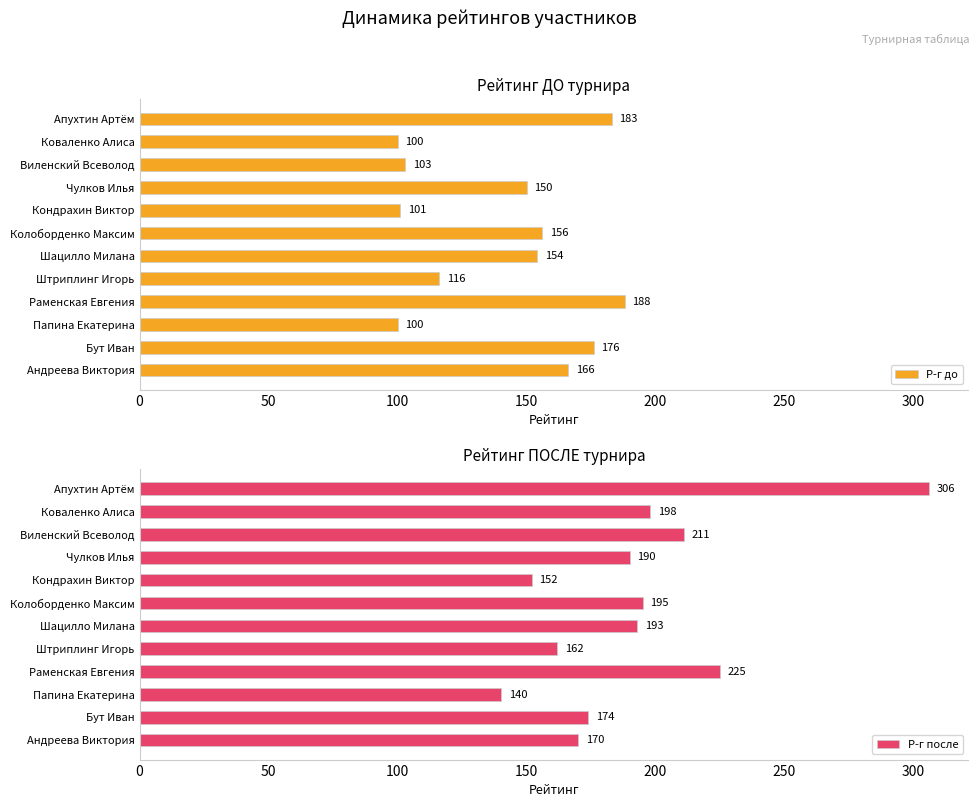

What are all the series names shown in the legend?

Р-г до, Р-г после